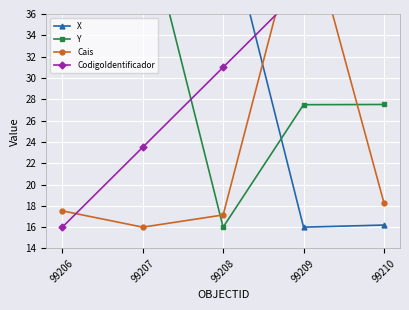

Reading left to right, extract all data points from this chart.

X: 99206=37.4	99207=37.5	99208=46.0	99209=16.0	99210=16.2
Y: 99206=45.9	99207=46.0	99208=16.0	99209=27.5	99210=27.5
Cais: 99206=17.5	99207=16.0	99208=17.1	99209=46.0	99210=18.3
CodigoIdentificador: 99206=16.0	99207=23.5	99208=31.0	99209=38.5	99210=46.0